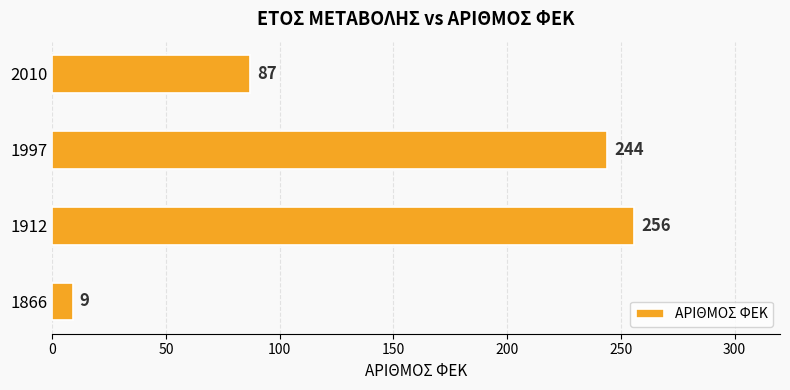

What is the difference between the maximum and minimum values?

247